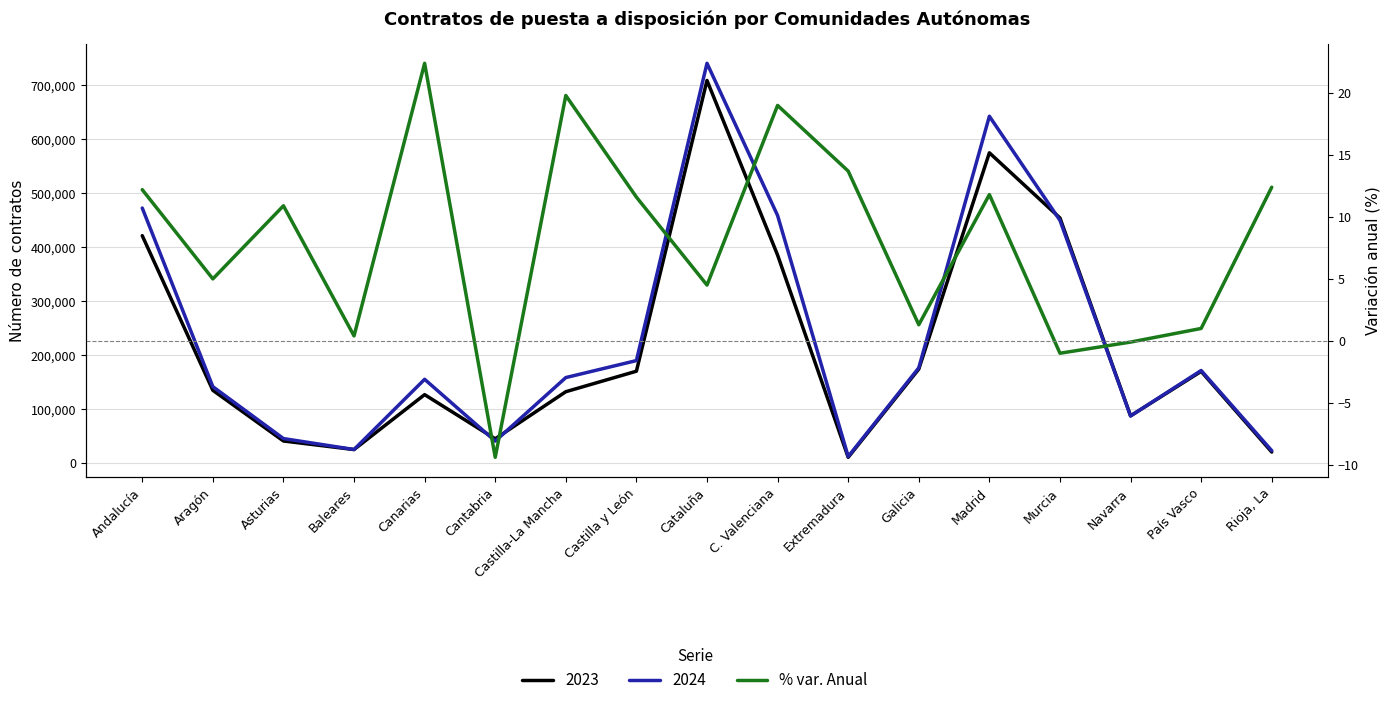

What is the difference between the maximum and minimum values?

31.8